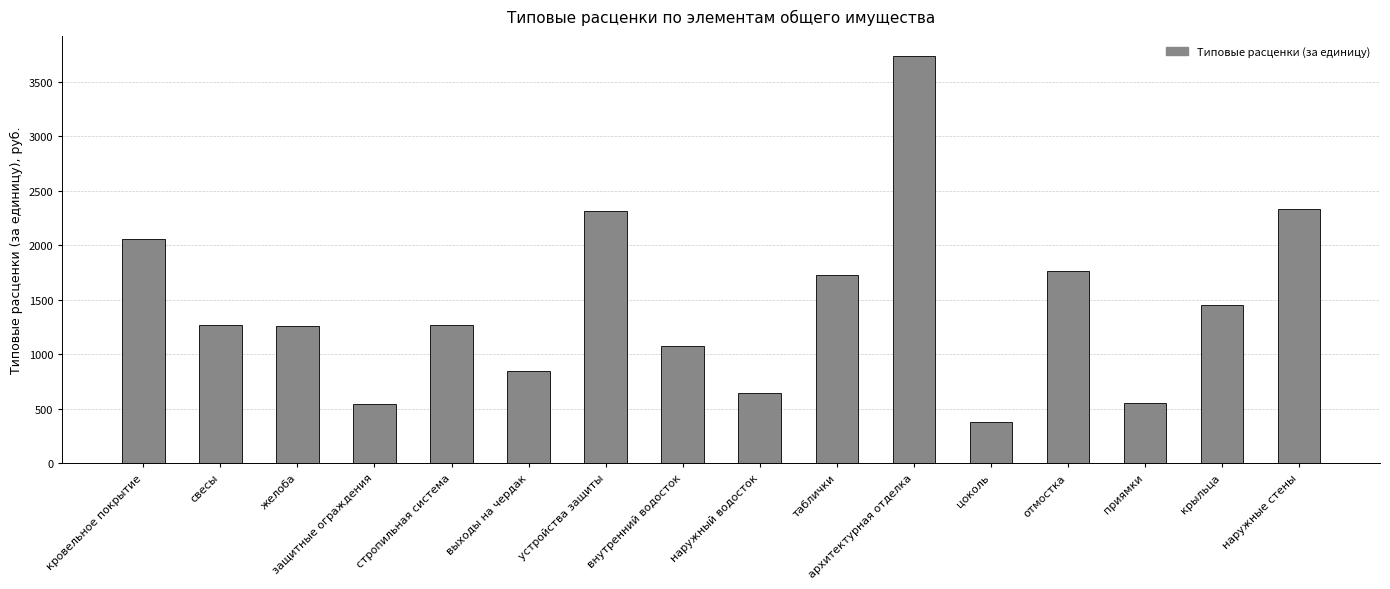

What is the smallest value displayed?

374.2